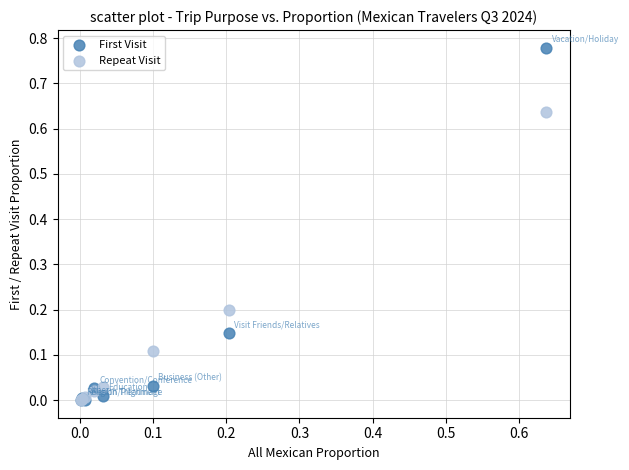

What are all the series names shown in the legend?

First Visit, Repeat Visit